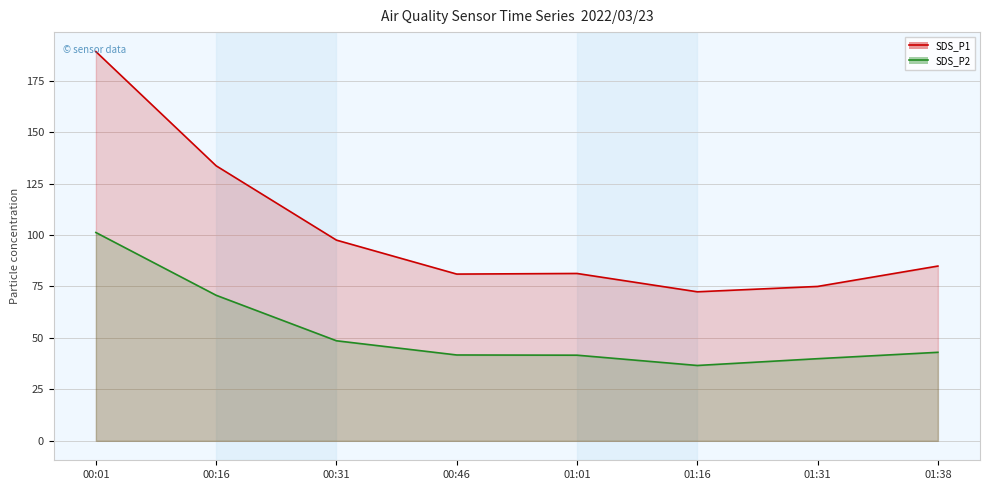

Where is the first local maximum for SDS_P1?

01:01